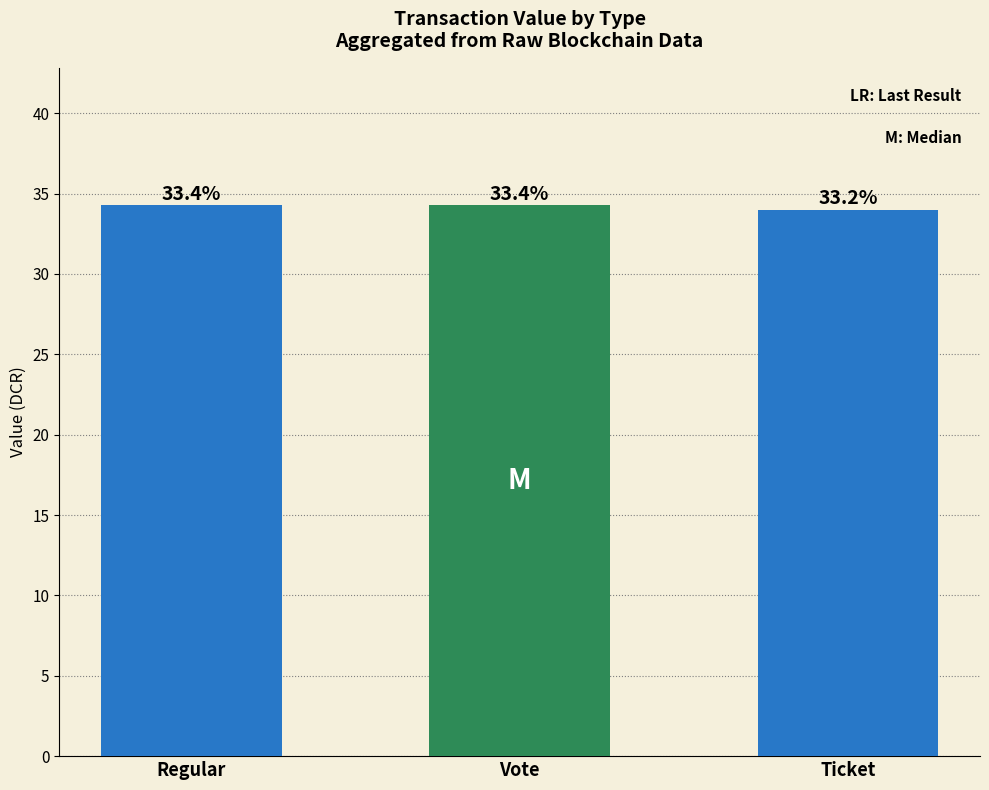

Are the bars grouped side by side (vs. stacked)?

No